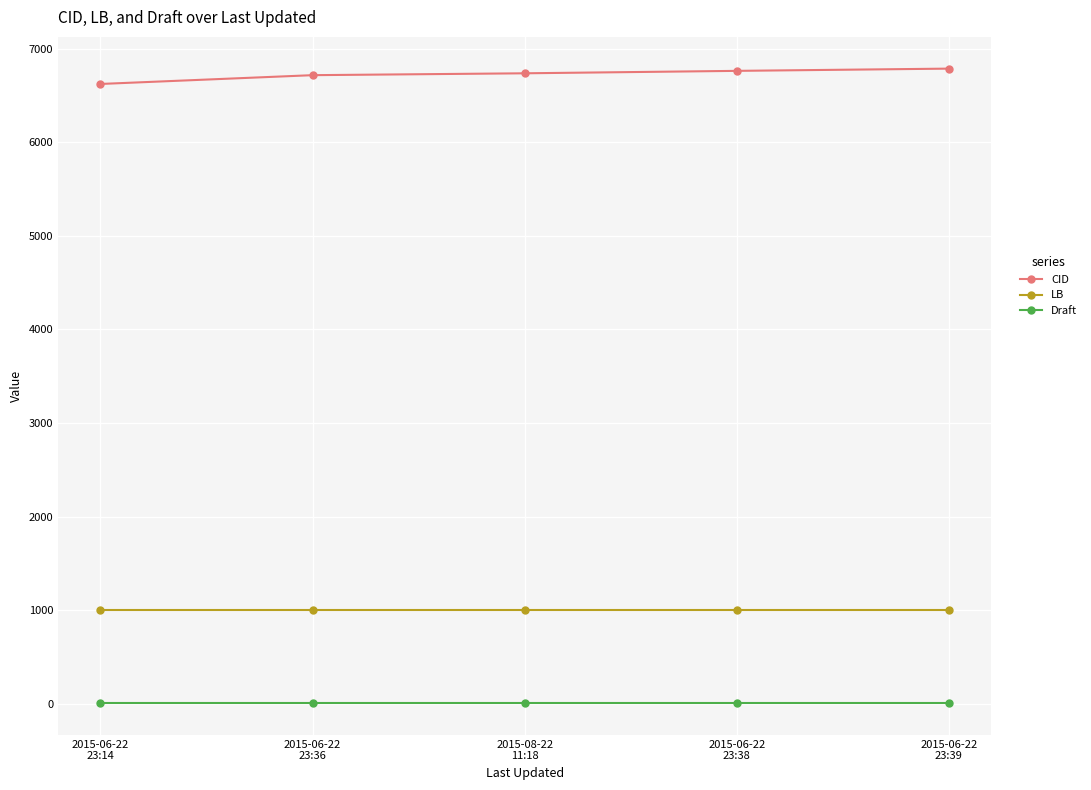

Is it true that Draft equals 4 at 2015-06-22
23:39?

True